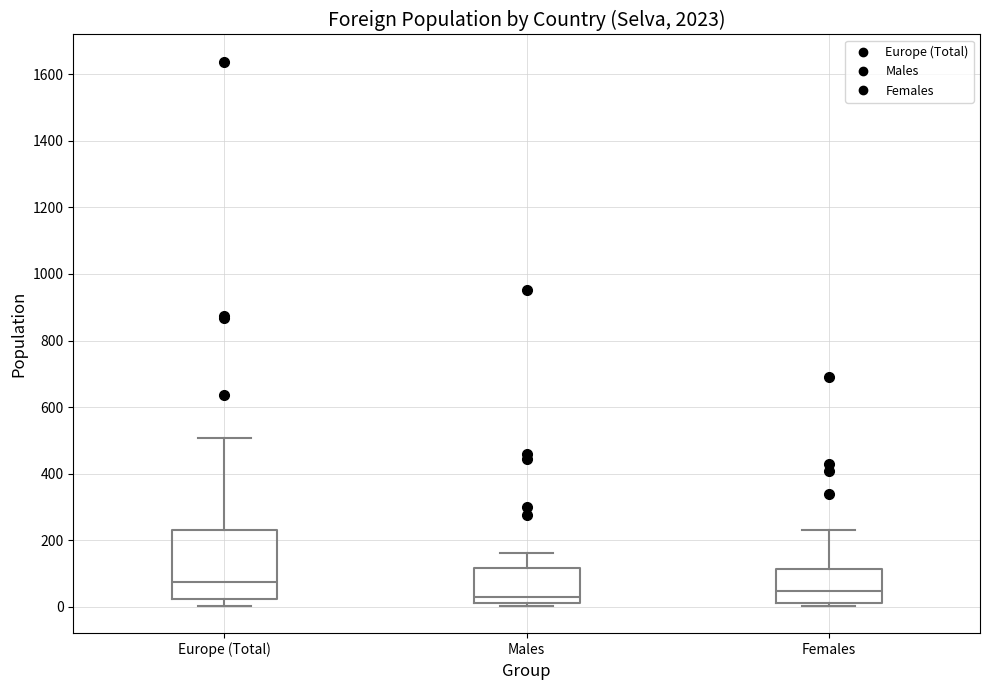

Which box has the highest median line?

Europe (Total)